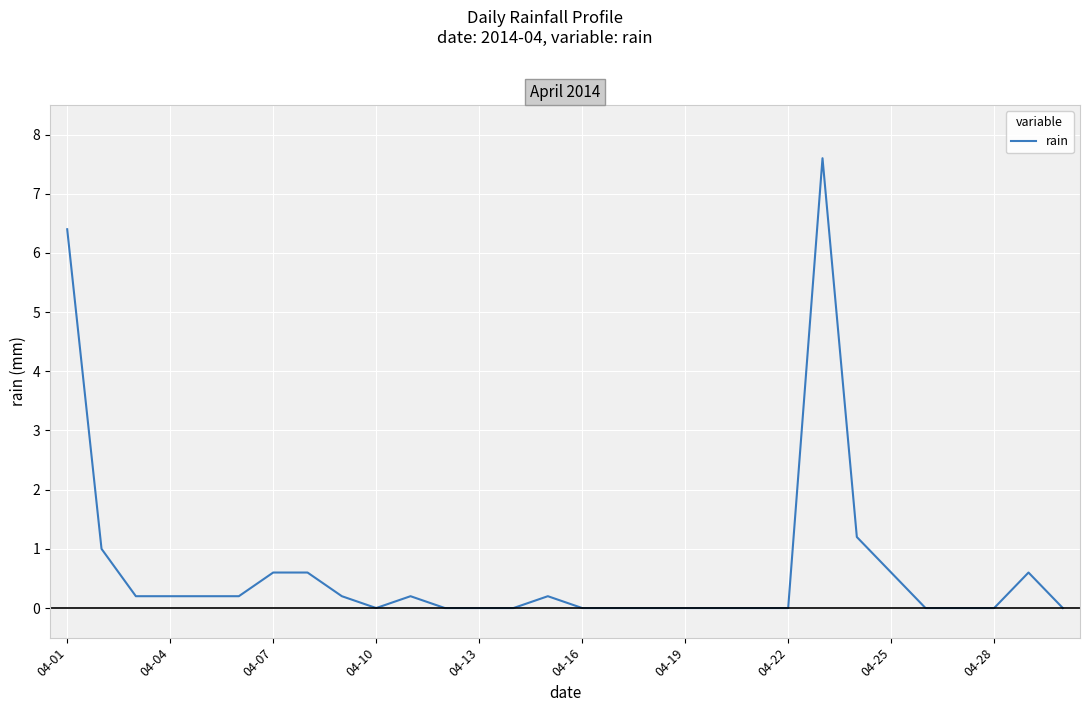

Reading left to right, extract all data points from this chart.

6.4	1.0	0.2	0.2	0.2	0.2	0.6	0.6	0.2	0.0	0.2	0.0	0.0	0.0	0.2	0.0	0.0	0.0	0.0	0.0	0.0	0.0	7.6	1.2	0.6	0.0	0.0	0.0	0.6	0.0